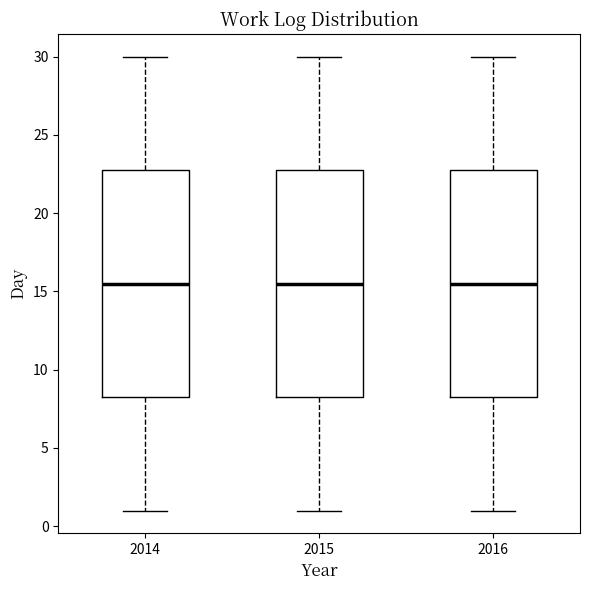

Reading left to right, read every box against the y-axis: the position of its median line, the range the box covers, and the ends of its whiskers. The values are not printed on the chart, so give them approximately, as read against the axis.

2014: median 15.5, box 8.5 to 23.0, whiskers 1.0 to 30.0
2015: median 15.5, box 8.5 to 23.0, whiskers 1.0 to 30.0
2016: median 15.5, box 8.5 to 23.0, whiskers 1.0 to 30.0